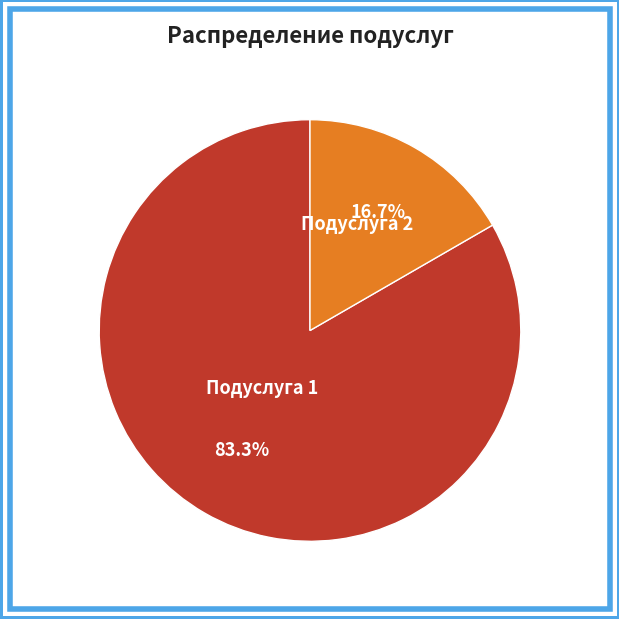

Count the number of slices in the pie.

2